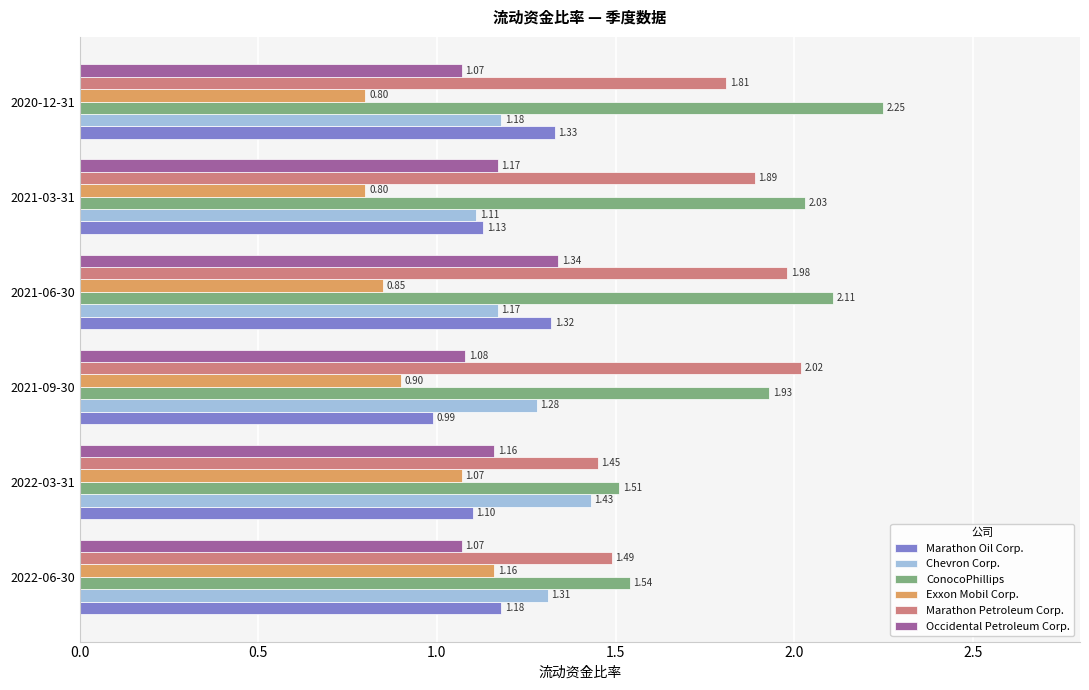

What is the difference between the highest and lowest values at 2022-03-31?

0.4